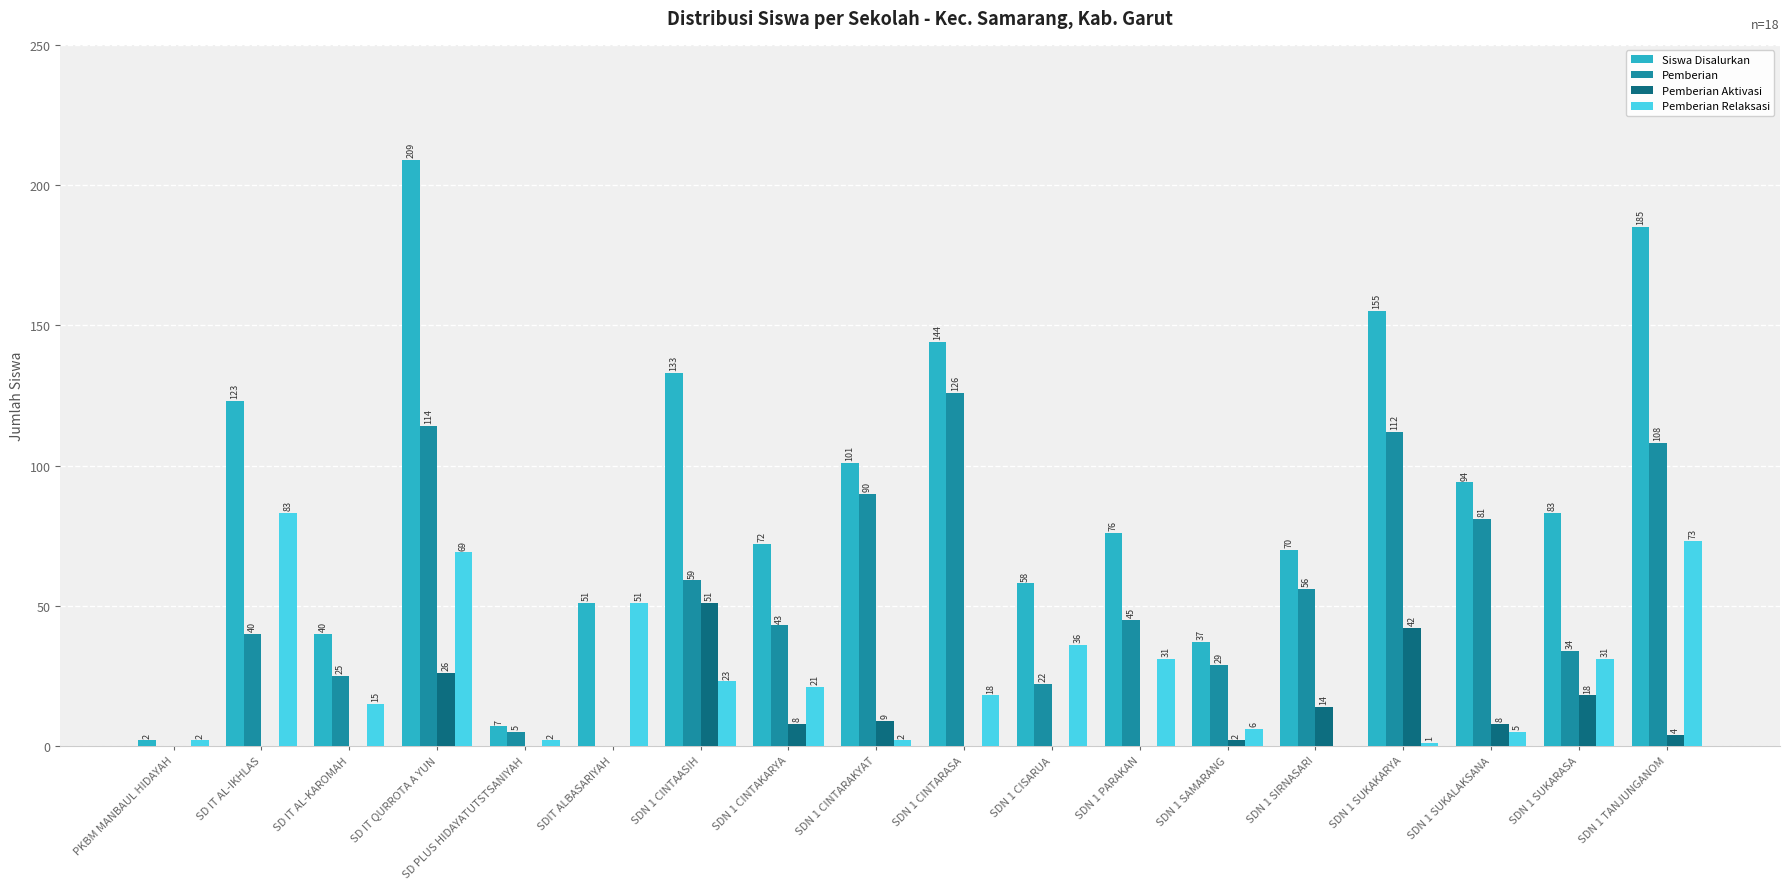

Which category has the highest value in the Pemberian series?

SDN 1 CINTARASA